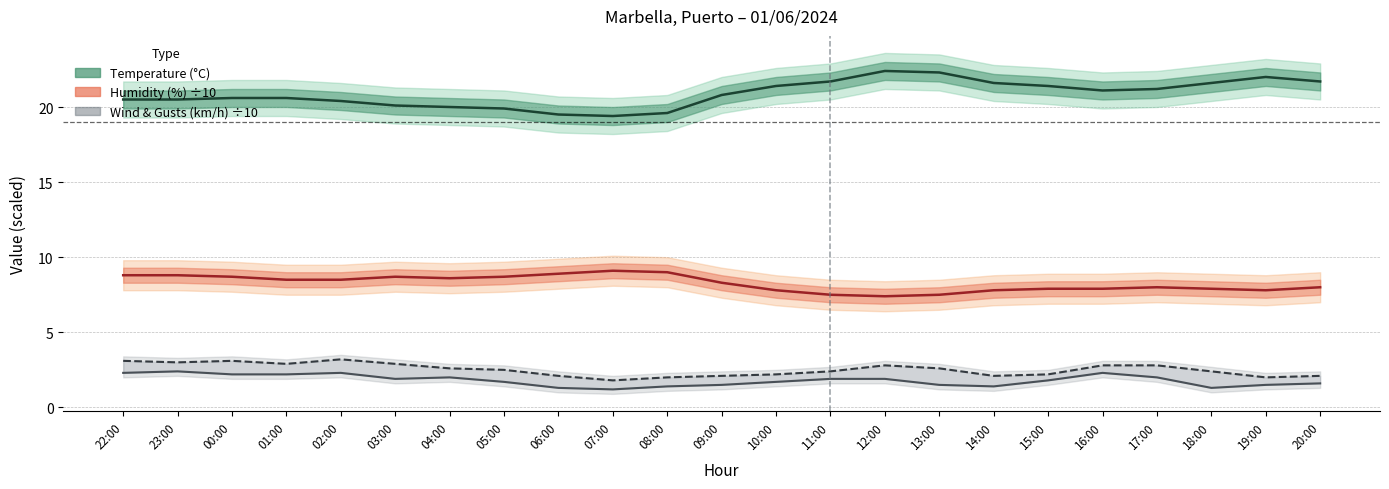

Is the value of Temperature (°C) at 23:00 greater than the value of Wind Speed (km/h) ÷10 at 10:00?

Yes